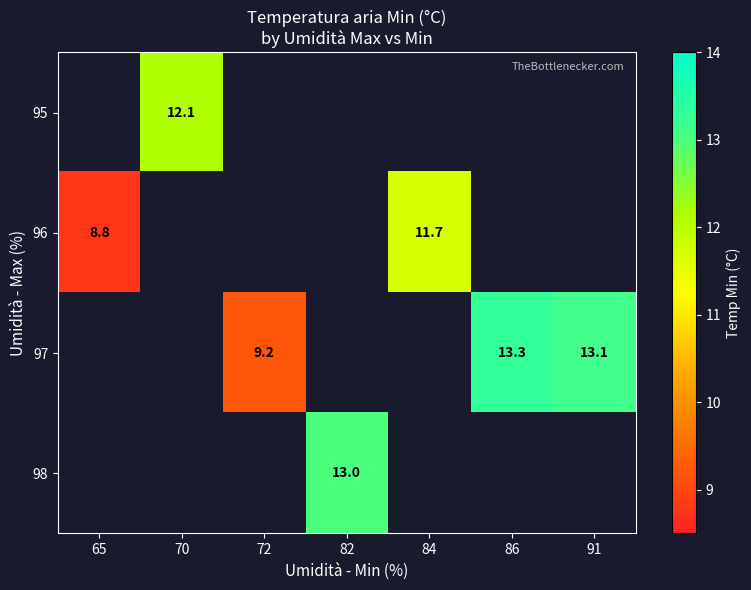

Is it true that 97 equals 16.2 at 72?

False